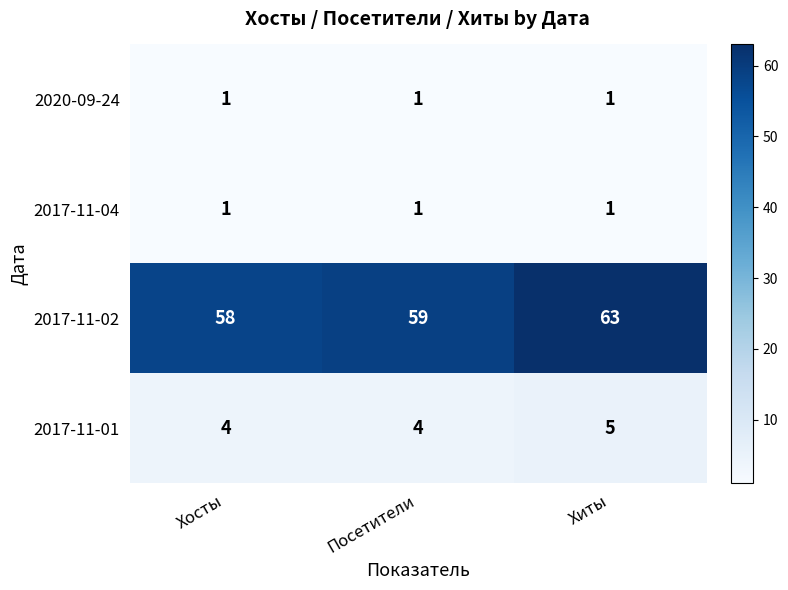

Reading right to left, what are all the values shown in this chart?

2020-09-24: Хиты=1	Посетители=1	Хосты=1
2017-11-04: Хиты=1	Посетители=1	Хосты=1
2017-11-02: Хиты=63	Посетители=59	Хосты=58
2017-11-01: Хиты=5	Посетители=4	Хосты=4